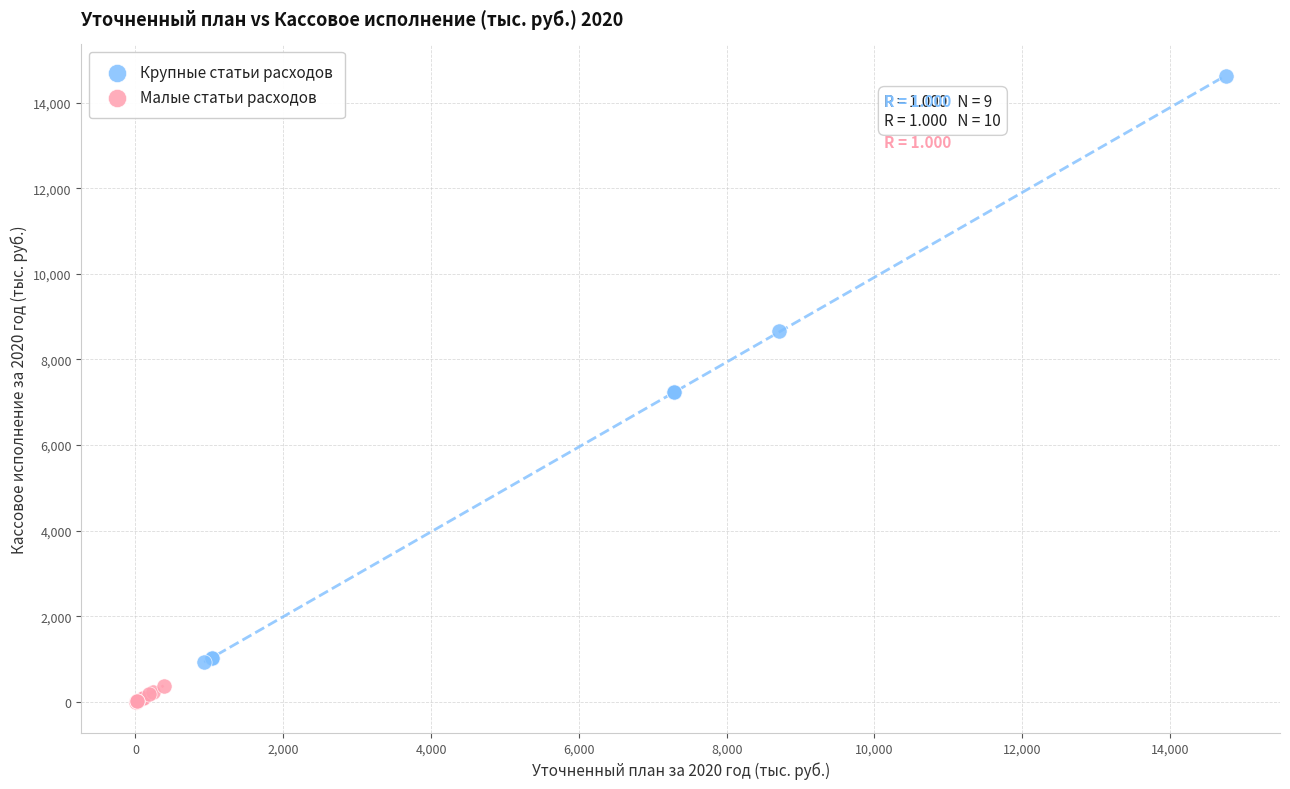

Which series has the widest spread of Y values?

Крупные статьи расходов